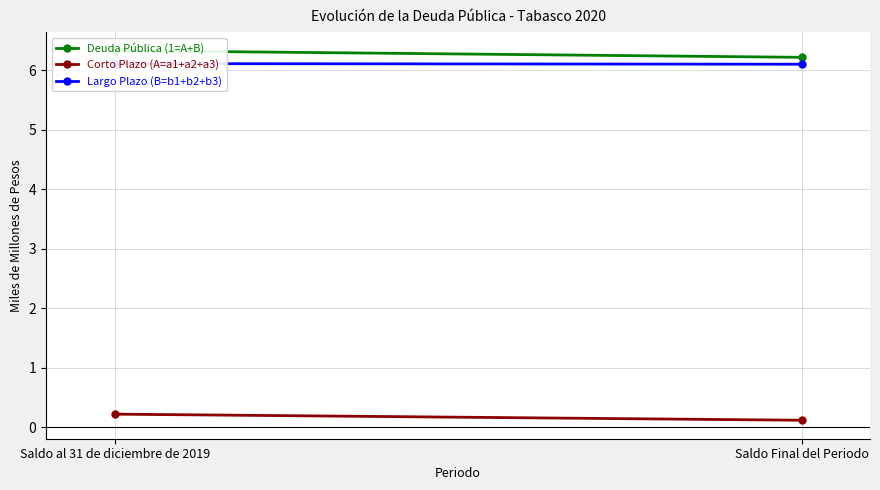

Reading left to right, extract all data points from this chart.

Deuda Pública (1=A+B): 6.3	6.2
Corto Plazo (A=a1+a2+a3): 0.2	0.1
Largo Plazo (B=b1+b2+b3): 6.1	6.1